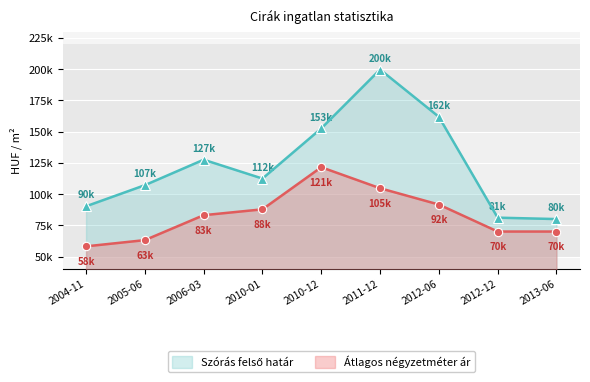

Reading right to left, what are all the values shown in this chart?

Szórás felső határ: 79965	81096	161771	199620	152512	112372	127464	107088	90205
Átlagos négyzetméter ár: 69990	69990	91582	104634	121458	87762	83075	63123	58139